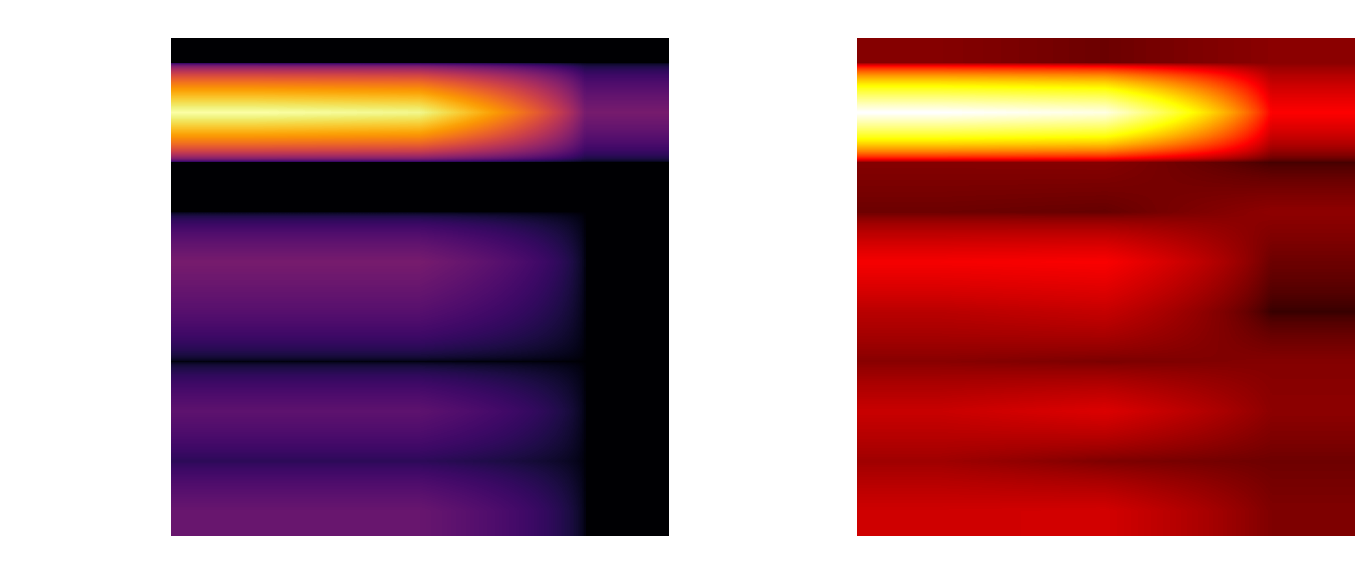

What is the sum of the 其他行政事业单位离退休支出 values at 小计 and 项目支出?

3.2